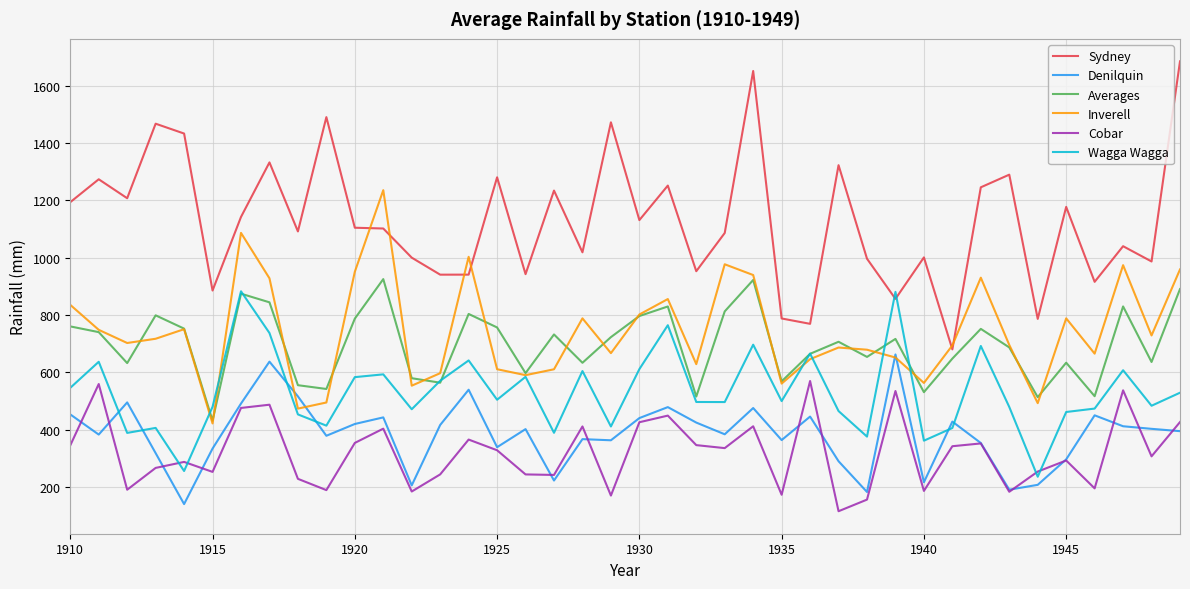

Which series has the largest range (max minus min)?

Sydney